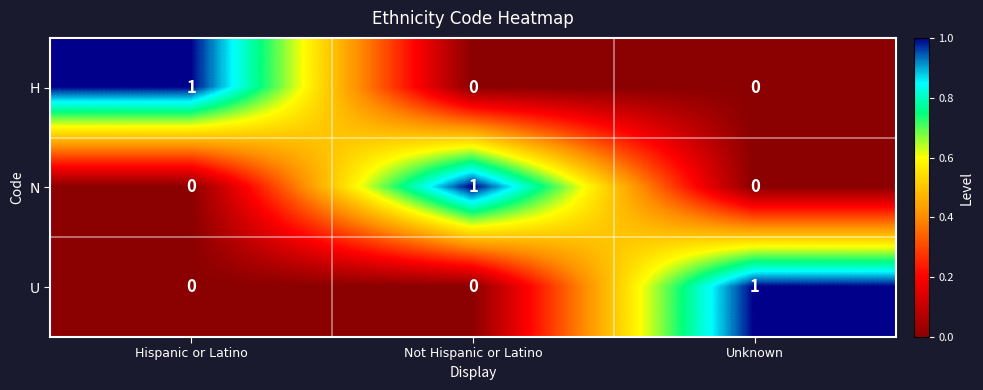

Reading right to left, list all the values displayed in this chart.

H: Unknown=0	Not Hispanic or Latino=0	Hispanic or Latino=1
N: Unknown=0	Not Hispanic or Latino=1	Hispanic or Latino=0
U: Unknown=1	Not Hispanic or Latino=0	Hispanic or Latino=0